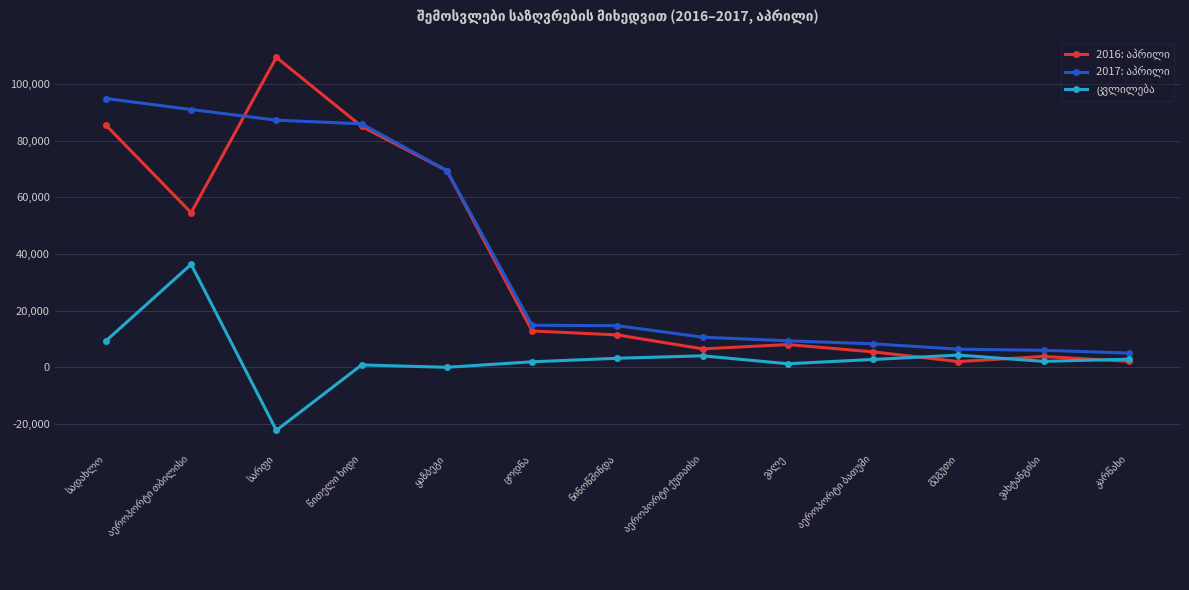

How many intersections are there between 2017: აპრილი and 2016: აპრილი?

2